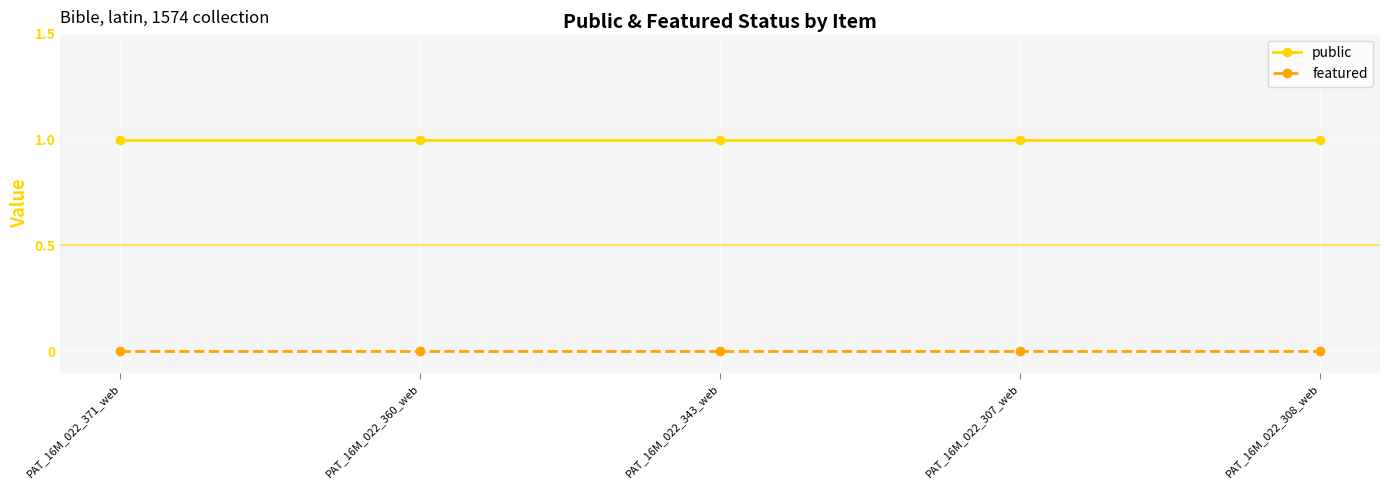

Rank the series by their maximum value, from lowest to highest.

featured, public